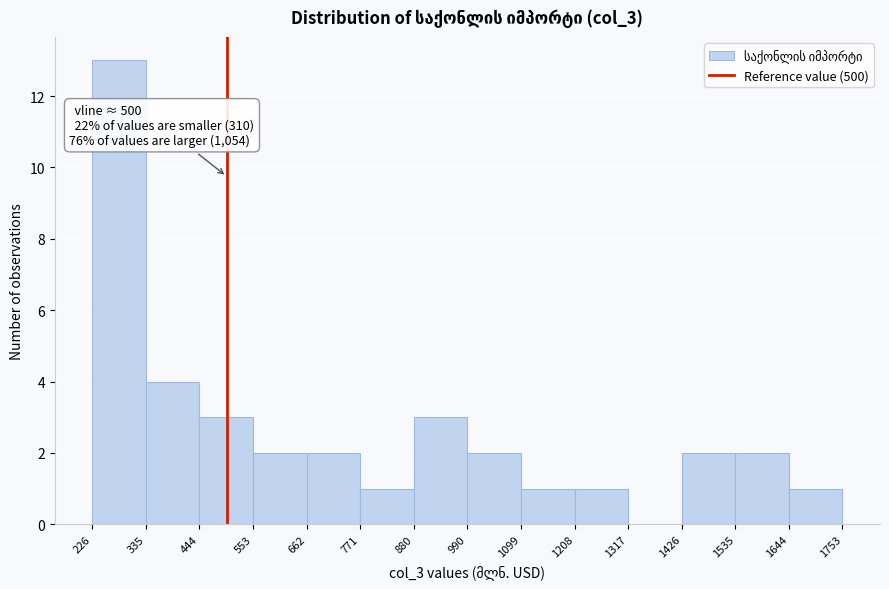

Over which range of the x-axis is the bar tallest?

226 to 335